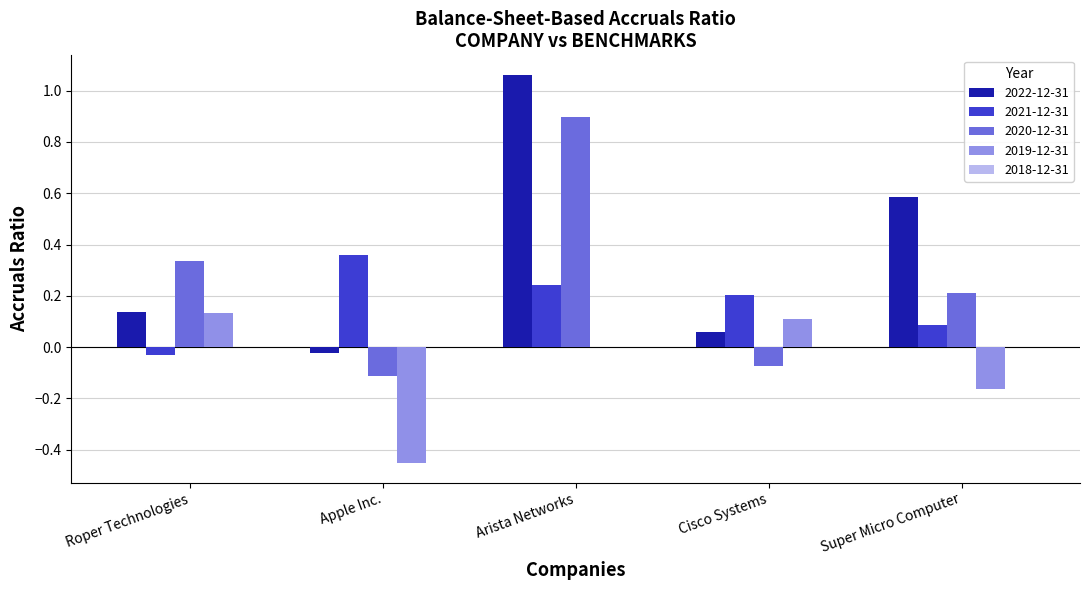

At which label does 2020-12-31 first exceed 0?

Roper Technologies